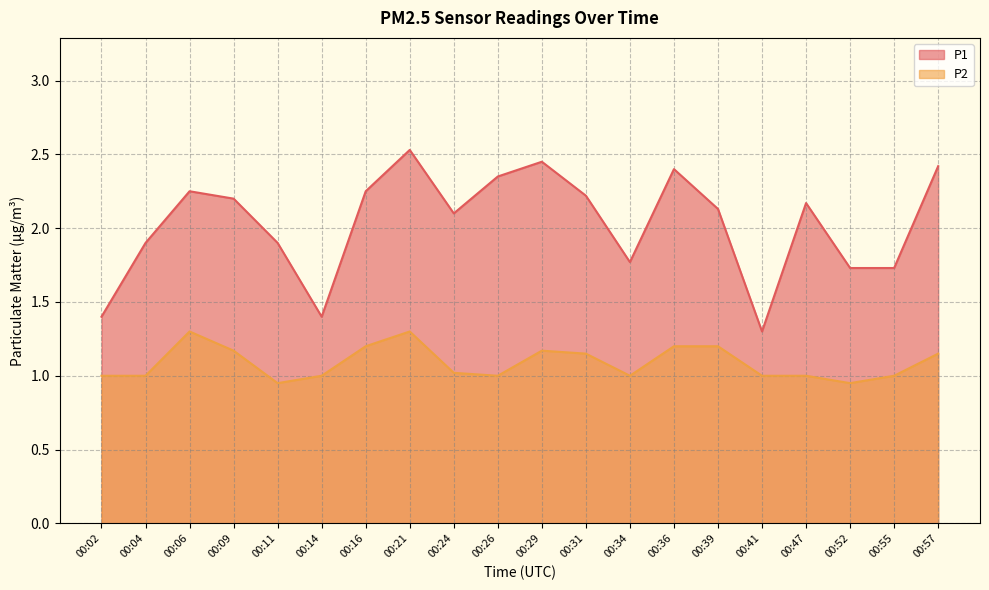

Which series has the largest total across all categories?

P1